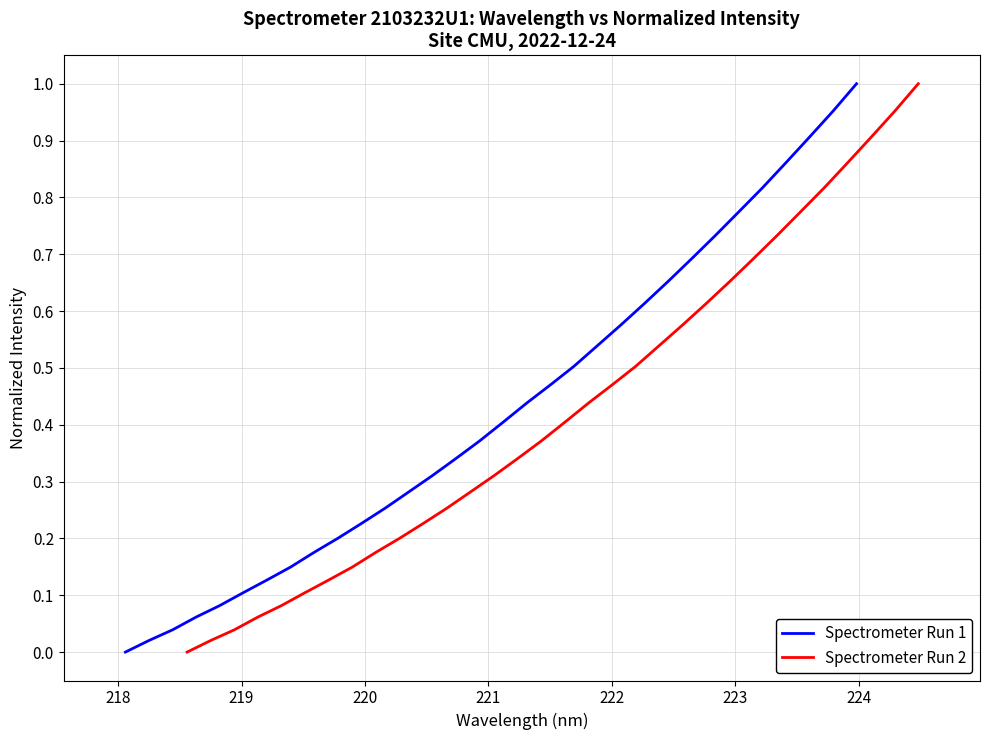

How many categories are shown in the chart?

32